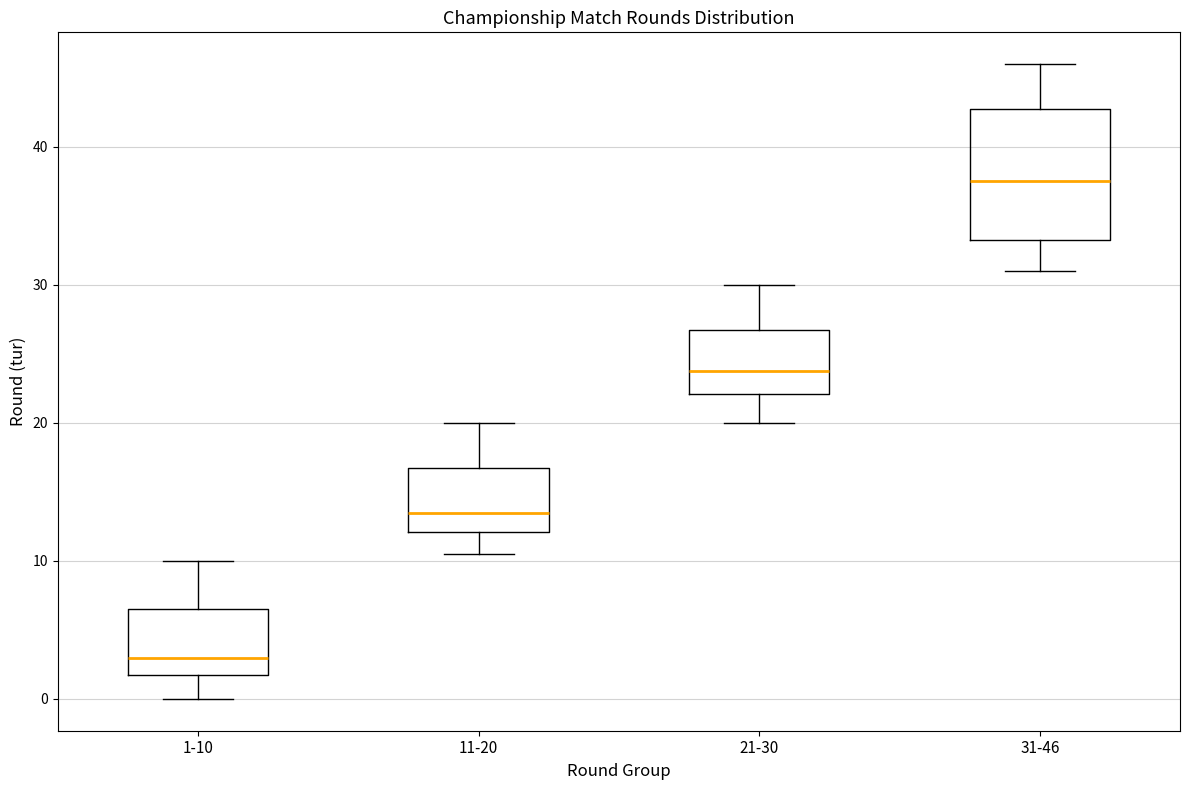

Which box is the tallest, from its lower edge to its upper edge?

31-46